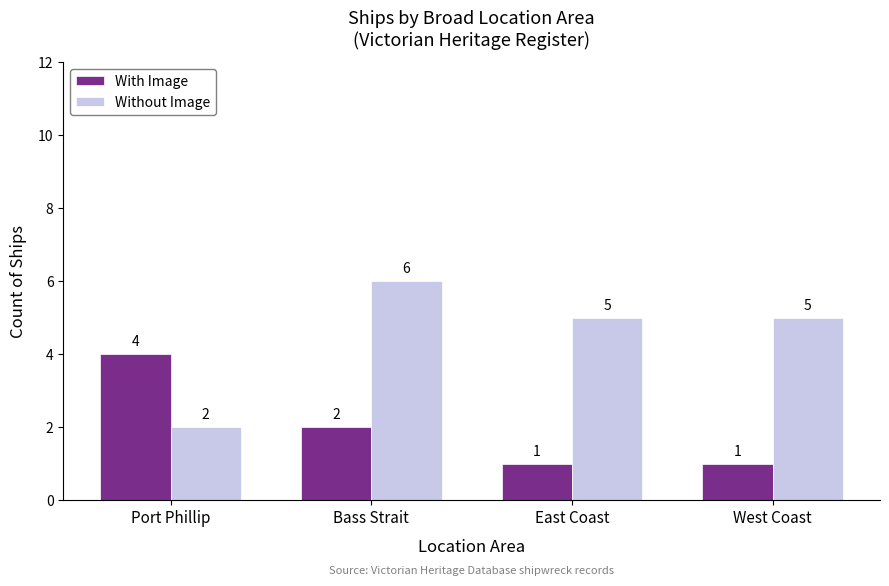

What is the total value across all series at Bass Strait?

8